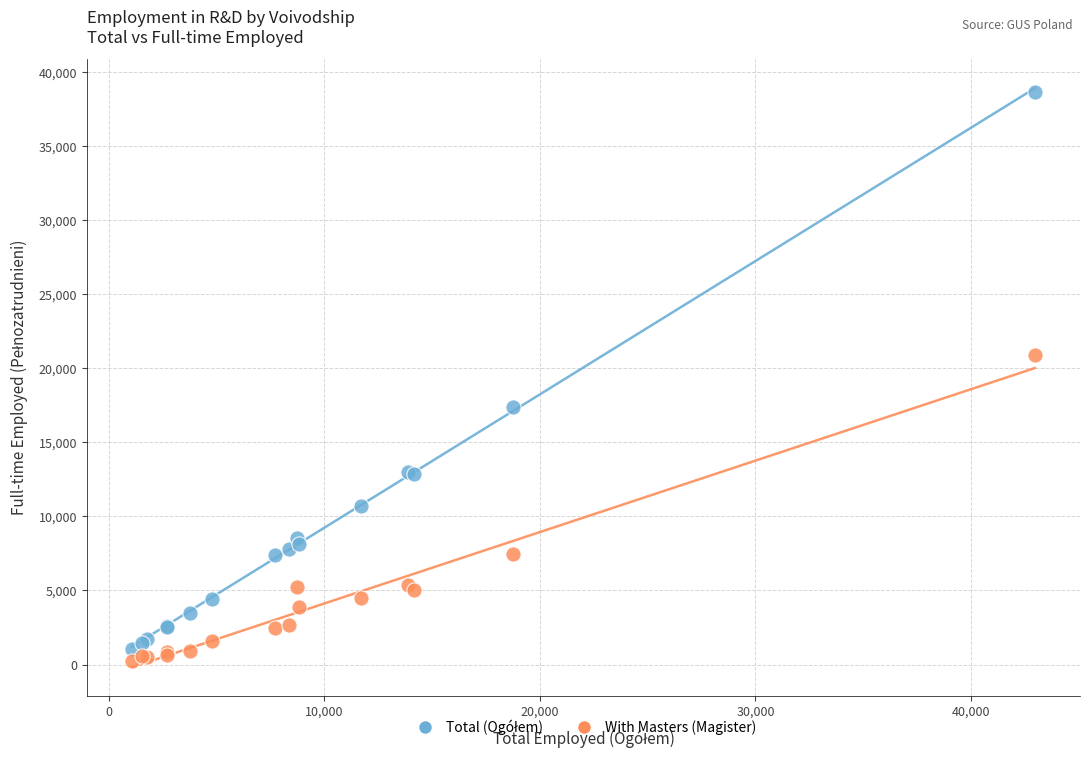

What is the X range (max minus min) for the scatter plot?

41874